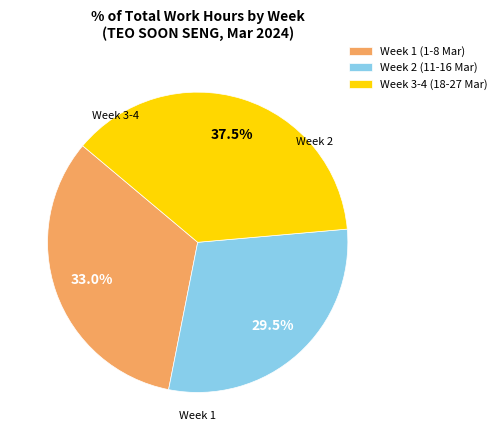

Which slice is the largest?

Week 3-4 (18-27 Mar)